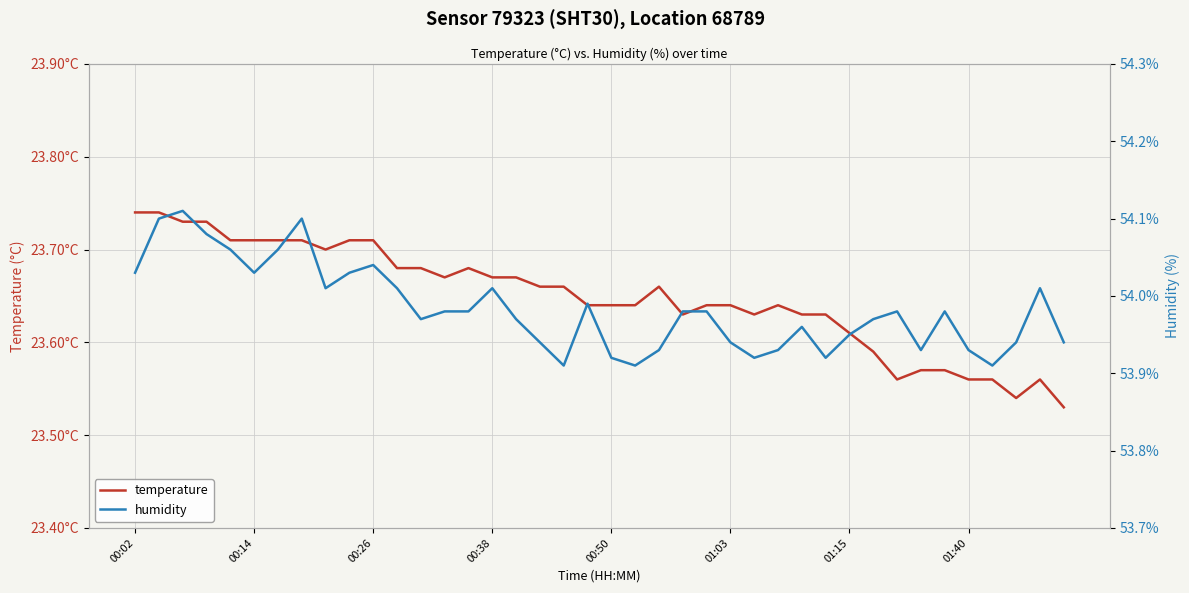

In temperature, how many points are lower than both neighbors (excluding endpoints)?

6